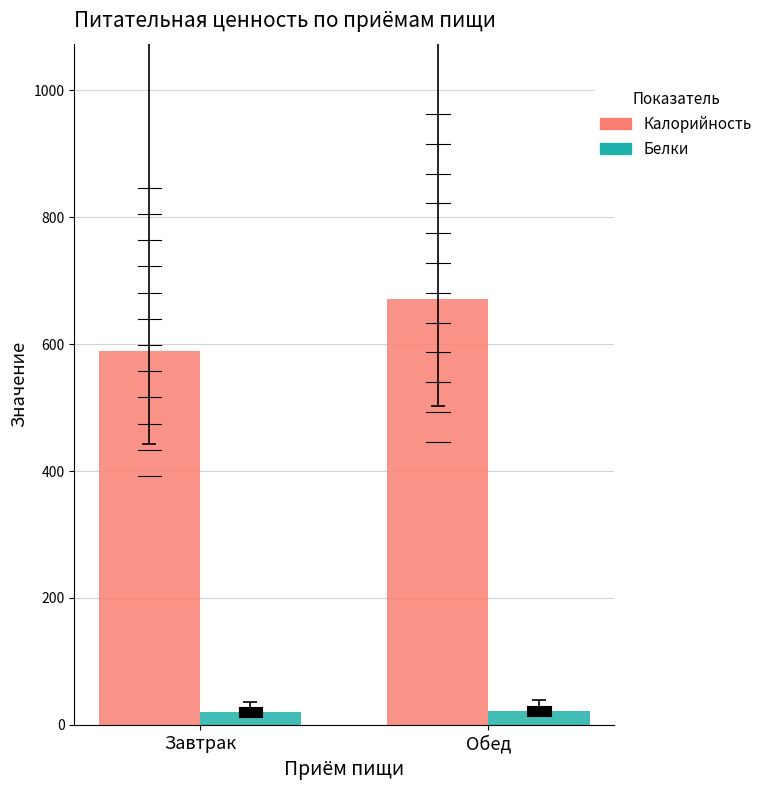

The Белки series shows 21.1 at Обед. True or false?

True